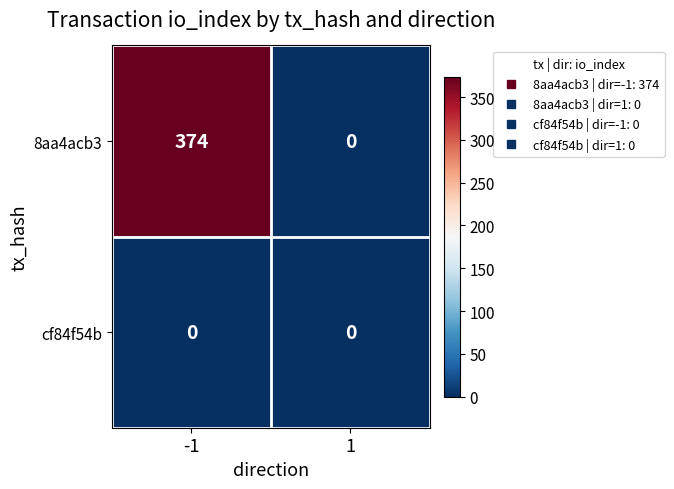

Which series has the widest spread of values?

8aa4acb3